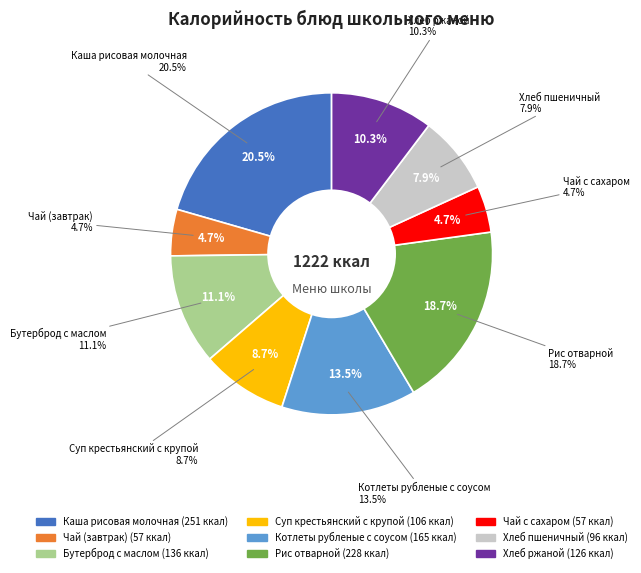

To the nearest percent, what percentage of the pie is Хлеб пшеничный?

8%